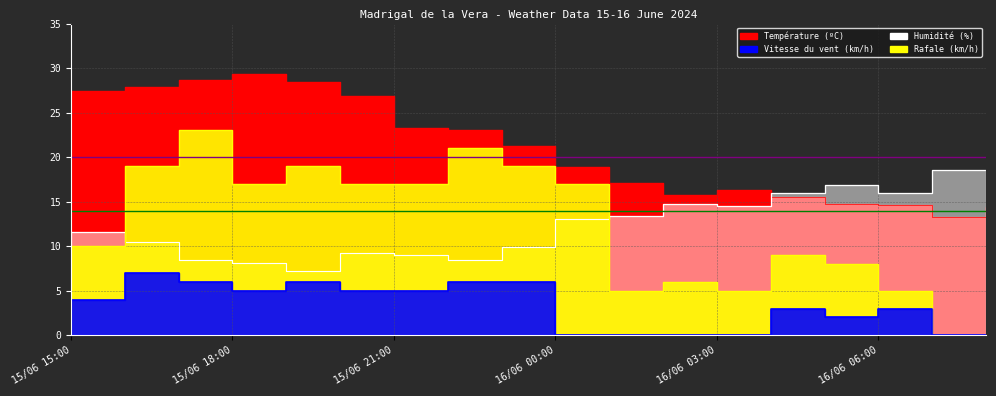

At how many categories does at least one series exceed 27?

5